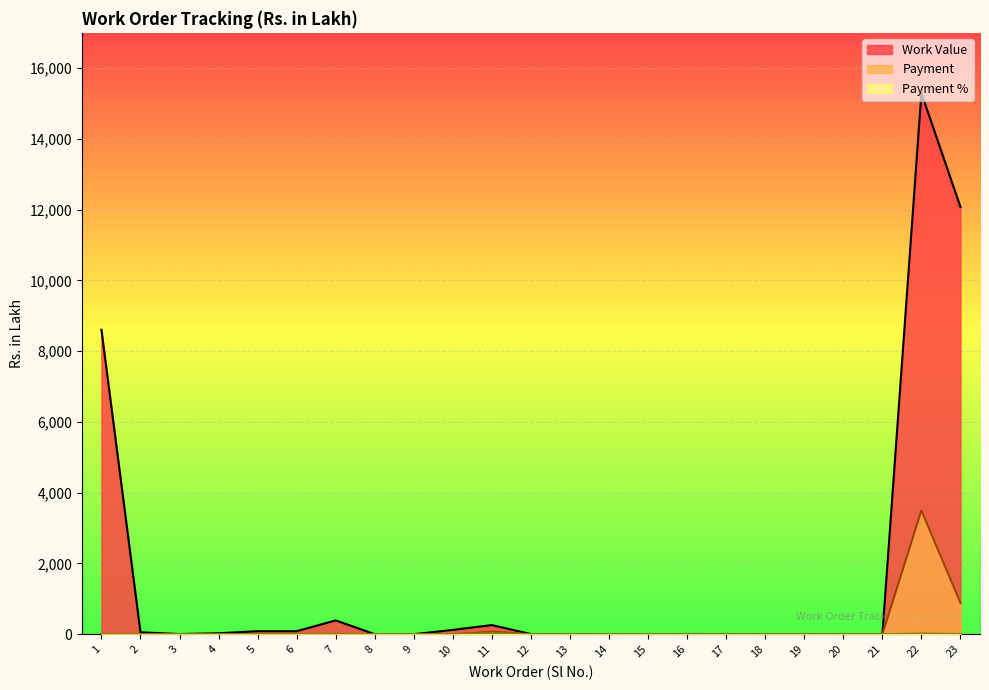

At which category does the chart reach its minimum across all series?

21